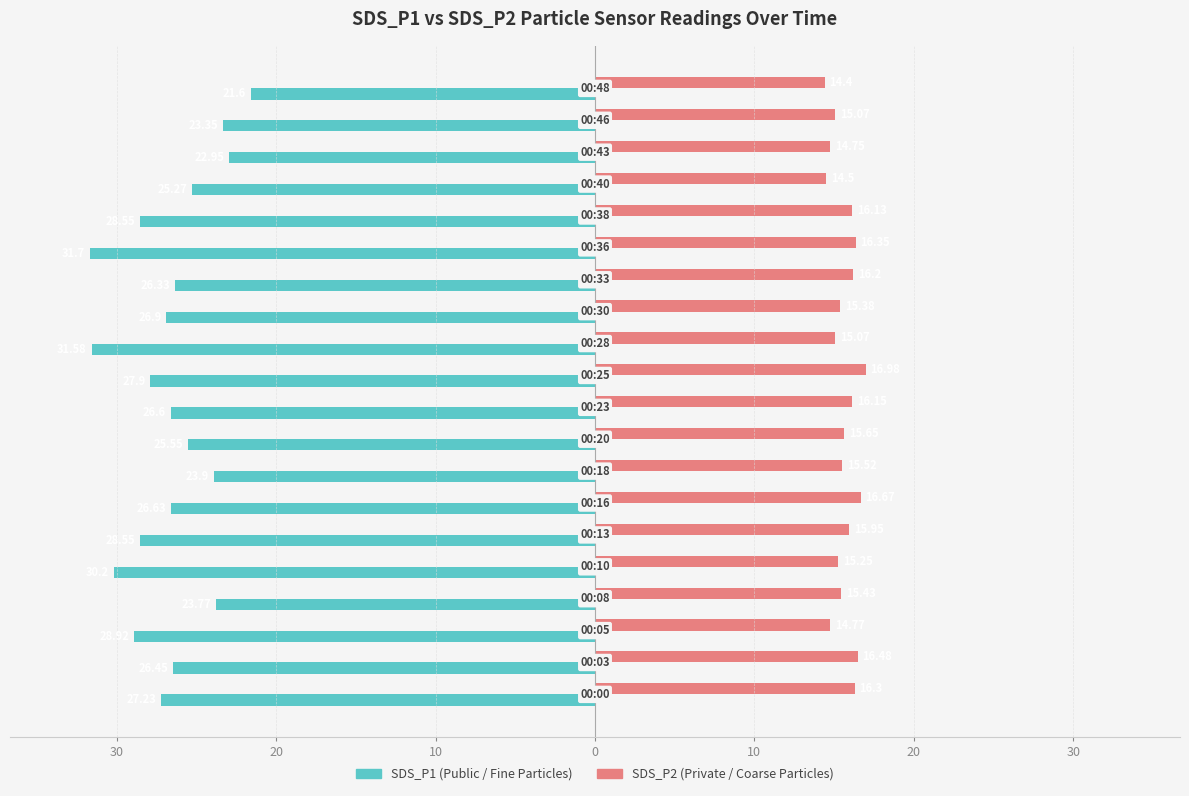

Reading right to left, what are all the values shown in this chart?

SDS_P1: -21.6	-23.4	-22.9	-25.3	-28.6	-31.7	-26.3	-26.9	-31.6	-27.9	-26.6	-25.6	-23.9	-26.6	-28.6	-30.2	-23.8	-28.9	-26.4	-27.2
SDS_P2: 14.4	15.1	14.8	14.5	16.1	16.4	16.2	15.4	15.1	17.0	16.1	15.7	15.5	16.7	15.9	15.2	15.4	14.8	16.5	16.3